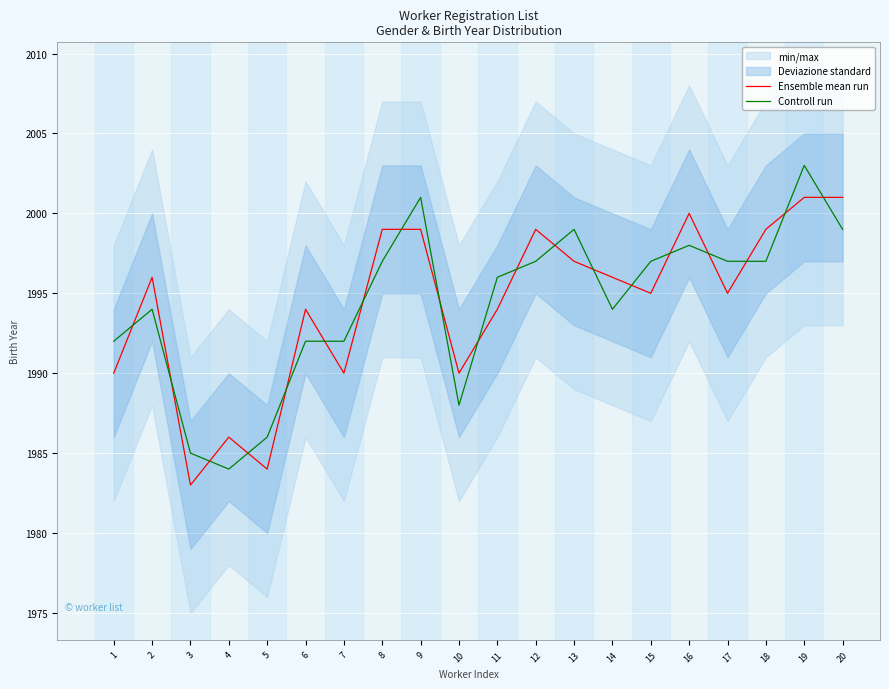

True or false: Ensemble mean run and Controll run intersect in this chart.

True